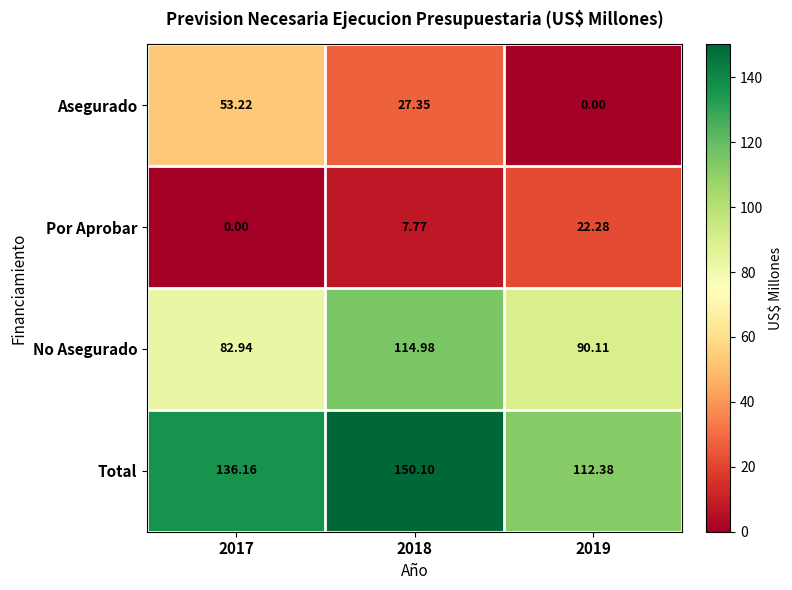

Is the value of Asegurado at 2018 greater than the value of Por Aprobar at 2018?

Yes